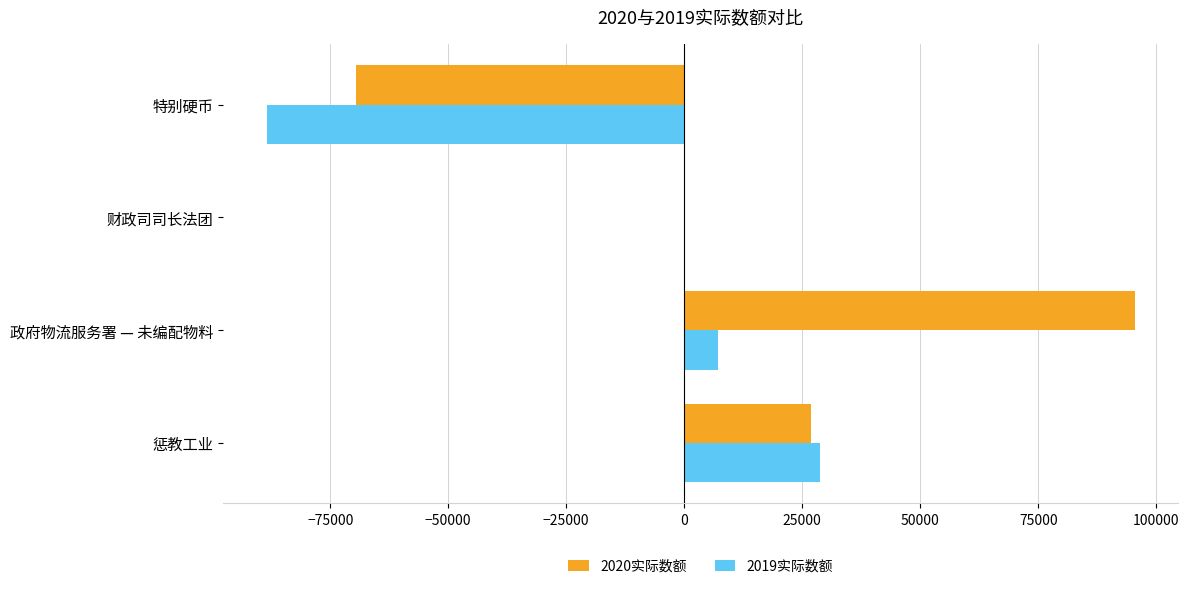

Which series has the widest spread of values?

2020实际数额